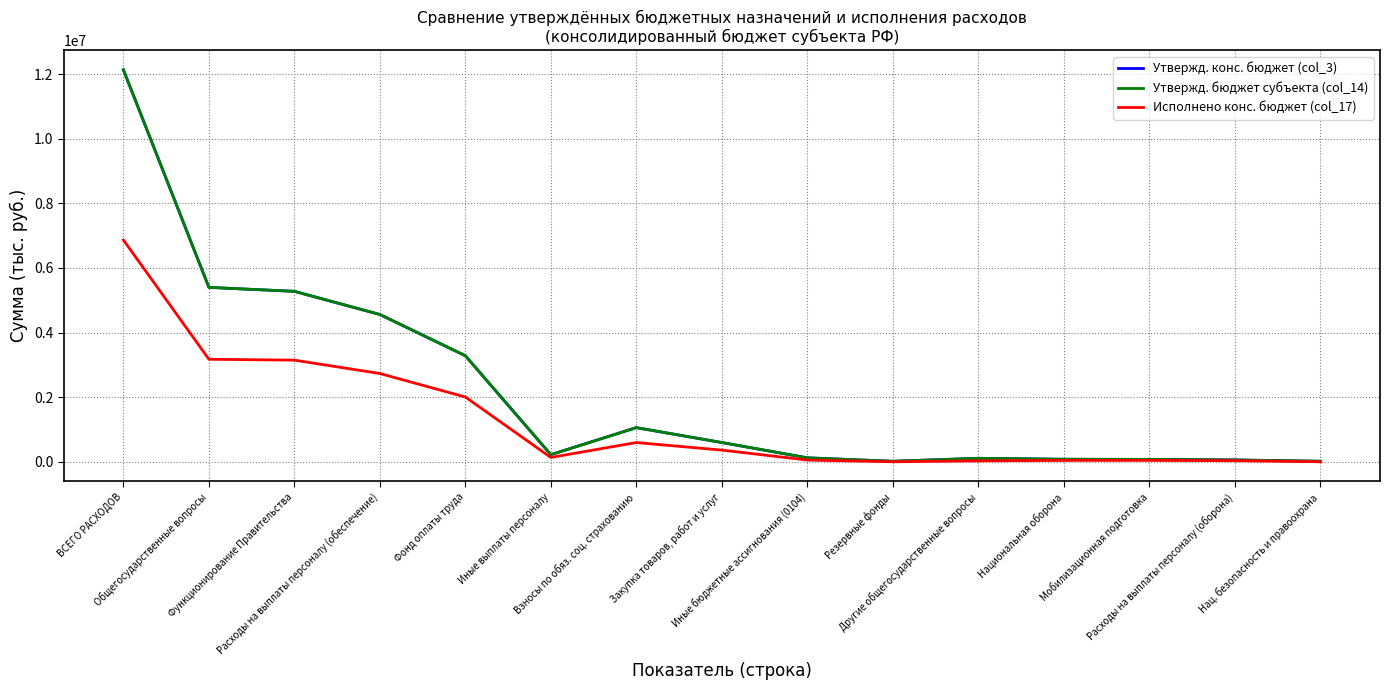

Is this an area chart (filled region under the line)?

No